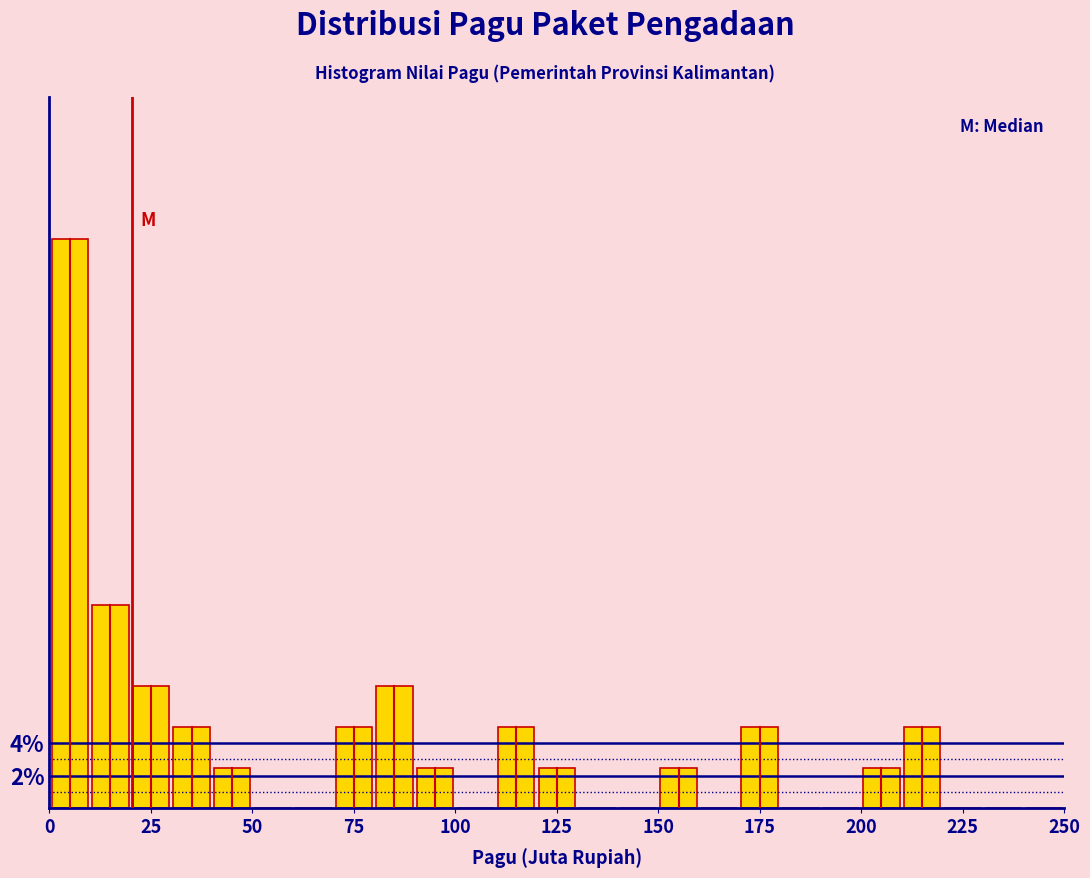

Around what value on the x-axis is the tallest bar? Give the approximate position of its centre, as read against the axis.

5